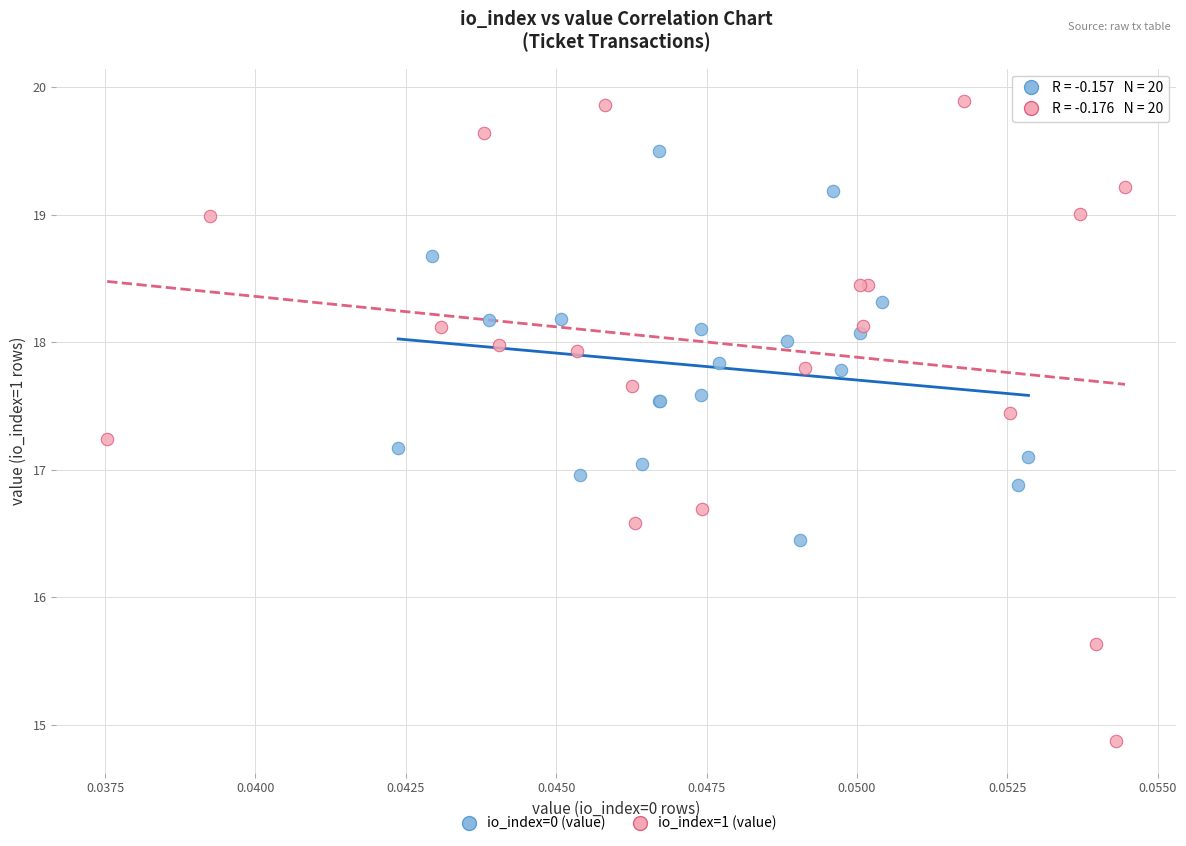

What are all the series names shown in the legend?

io_index=0 (value), io_index=1 (value)